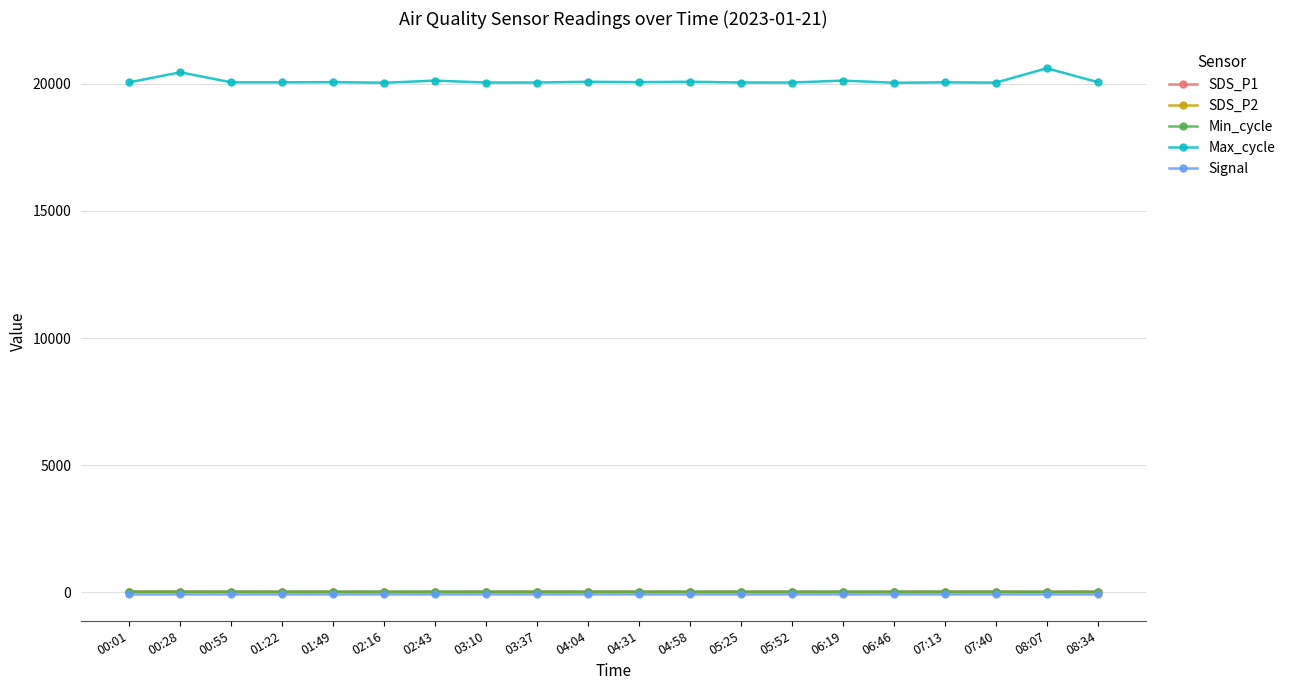

The SDS_P2 series shows 18.2 at 04:58. True or false?

False